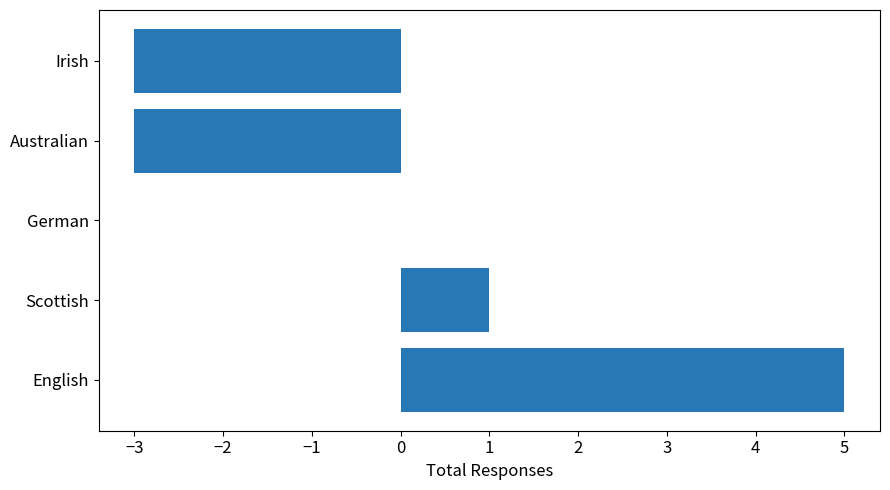

Is it true that the value at English is 5?

True